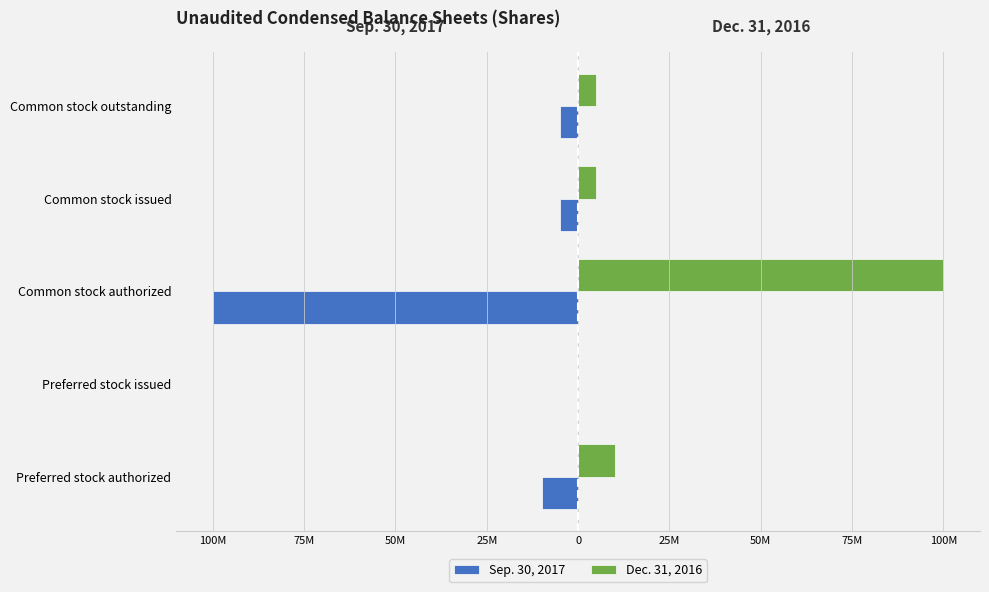

What position from the left is Common stock outstanding?

5